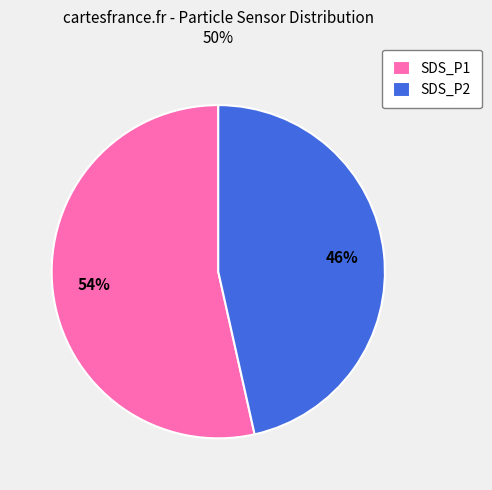

To the nearest percent, what is the average slice percentage?

50%